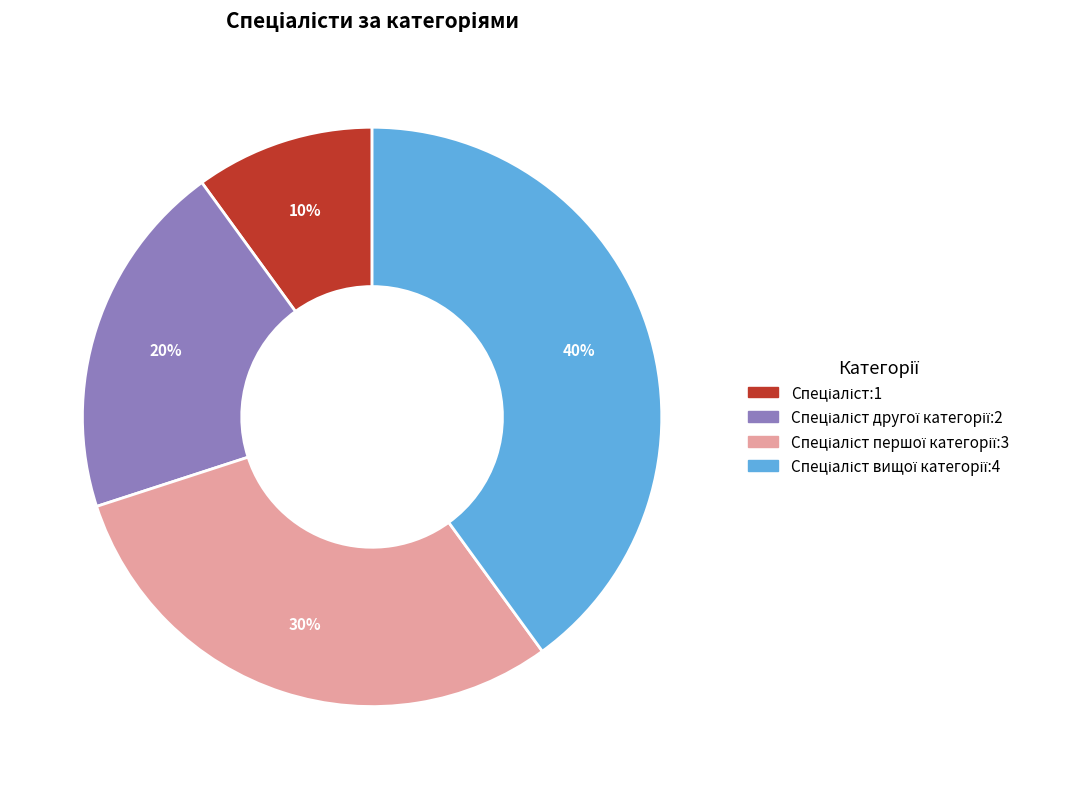

Is there a majority slice in this chart?

No